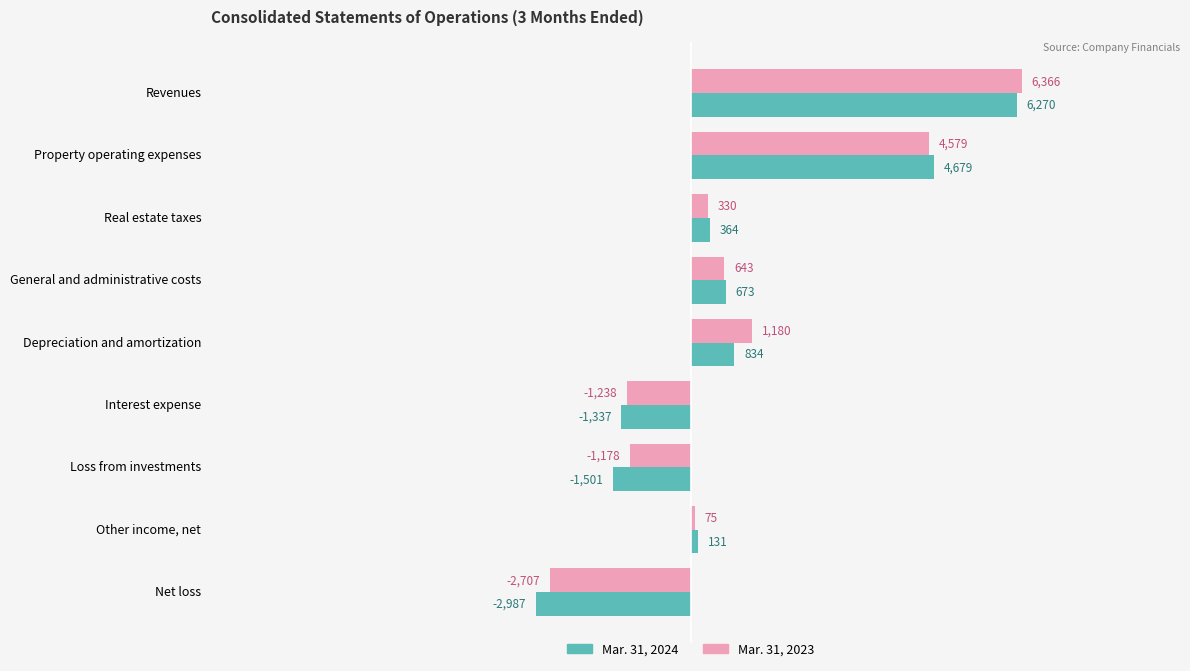

Which series has the widest spread of values?

Mar. 31, 2024